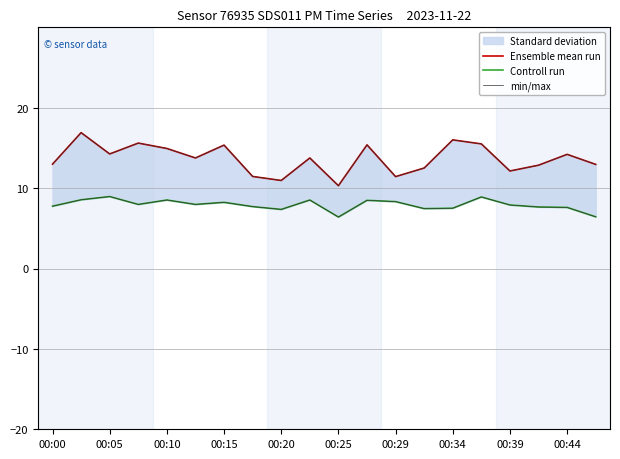

At how many categories does at least one series exceed 6?

20